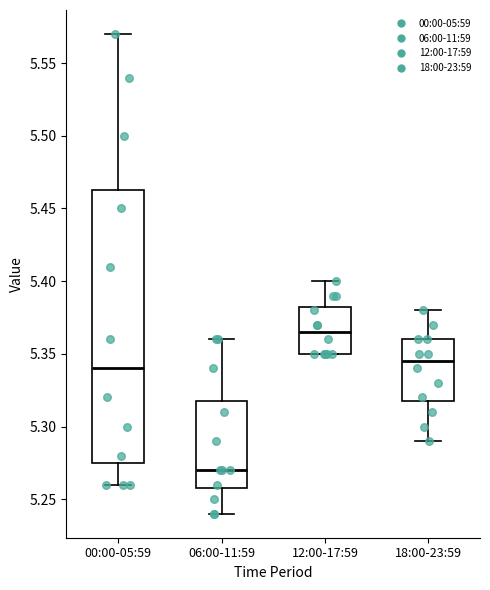

Where does the upper whisker of the box for 18:00-23:59 end on the y-axis? The values are not printed on the chart, so give them approximately, as read against the axis.

5.380